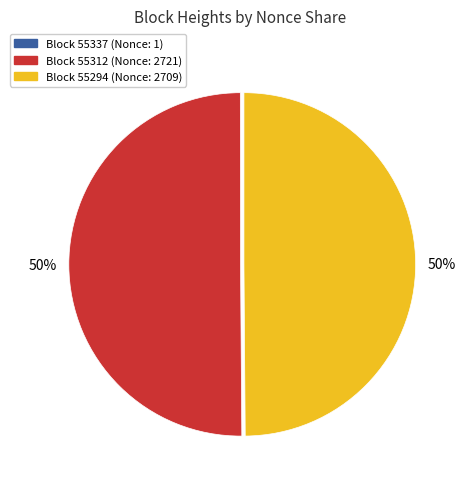

To the nearest percent, what is the average slice percentage?

33%